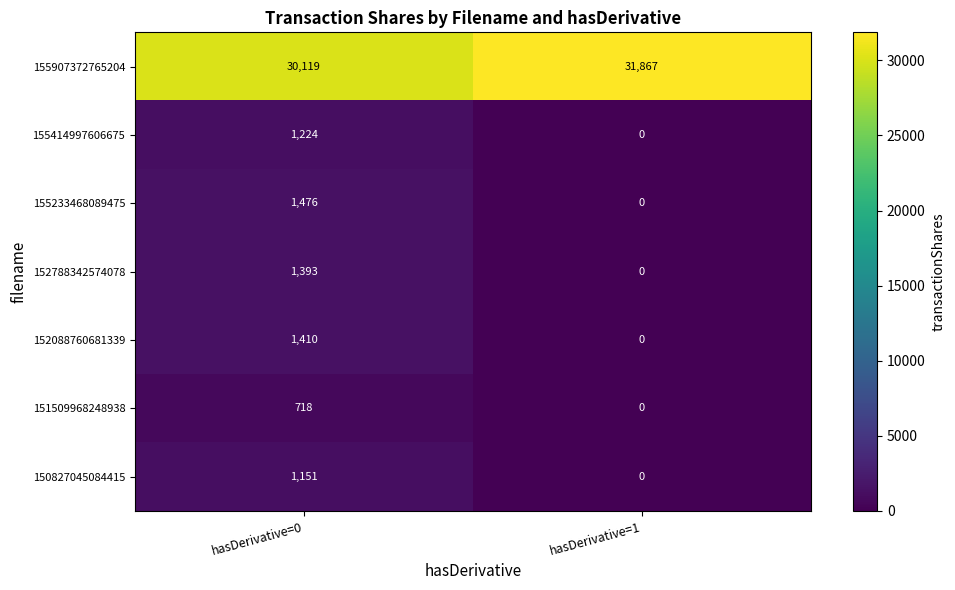

The 152788342574078 series shows 0 at hasDerivative=1. True or false?

True